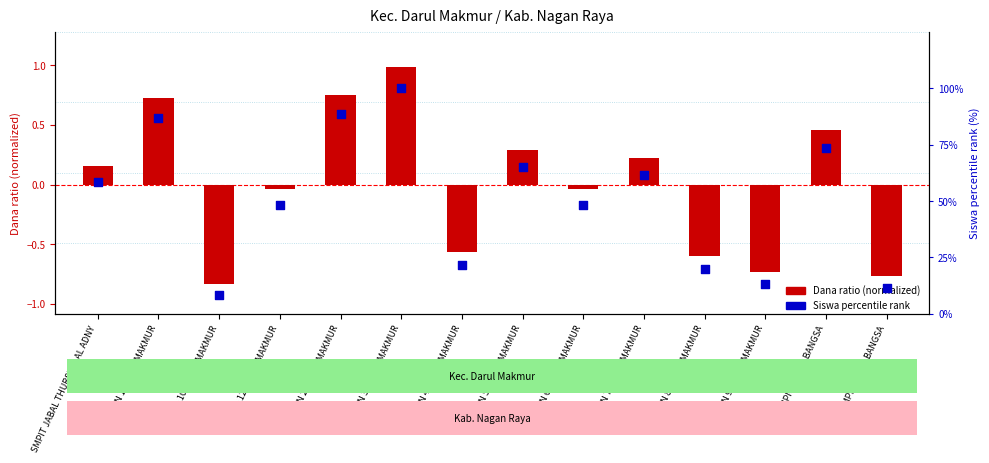

Which series has the largest Y range (max minus min)?

Siswa percentile rank